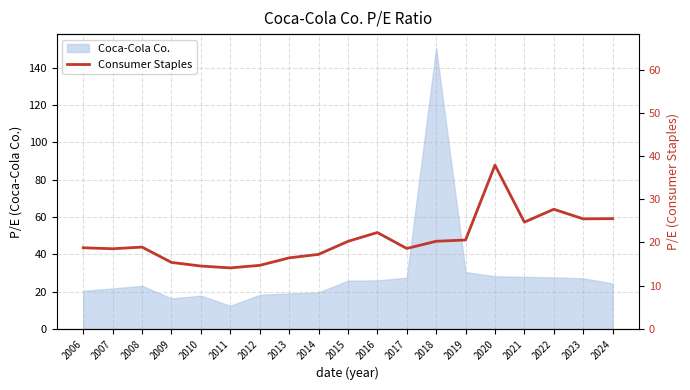

Which has a higher value, 2022 or 2011?

2022